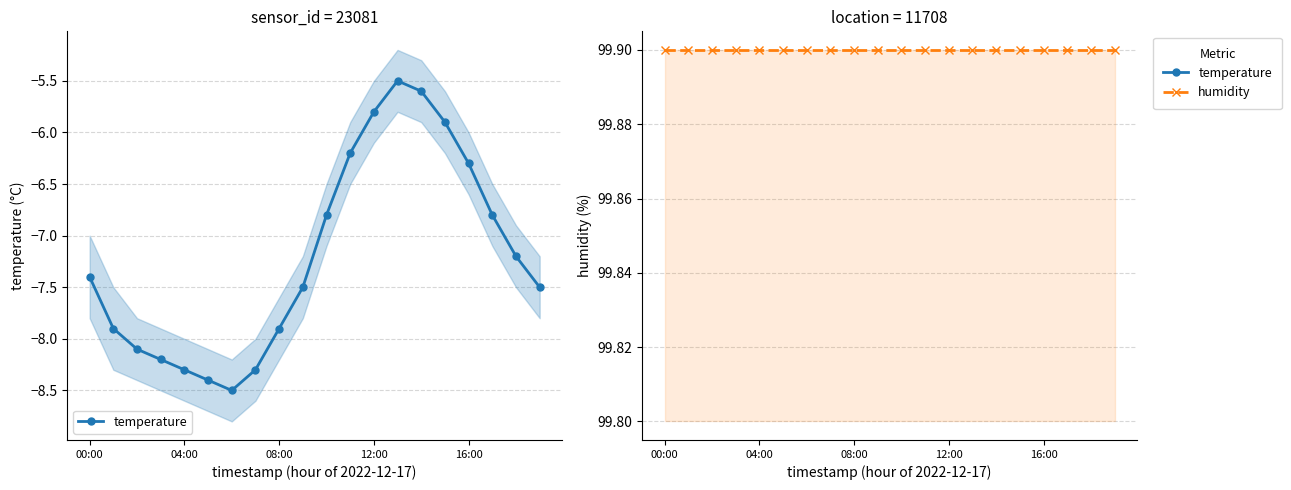

How many lines are shown in the chart?

2